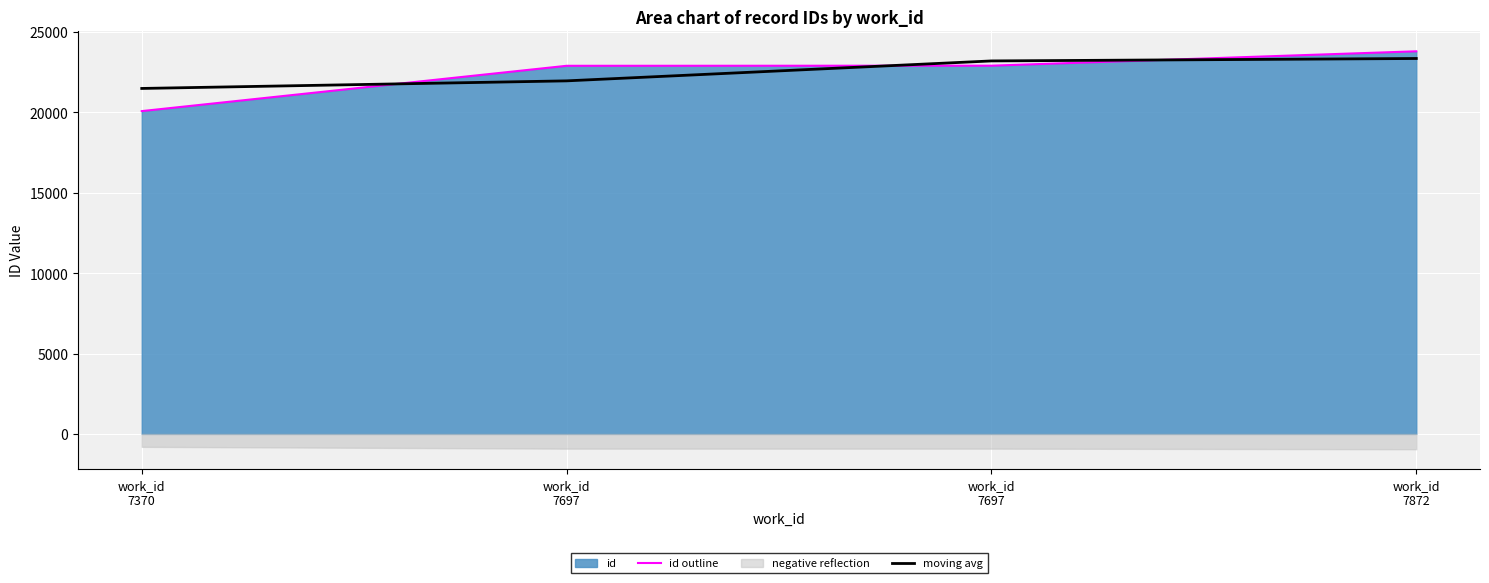

Rank the categories by id outline value from highest to lowest.

work_id
7872, work_id
7697, work_id
7697, work_id
7370